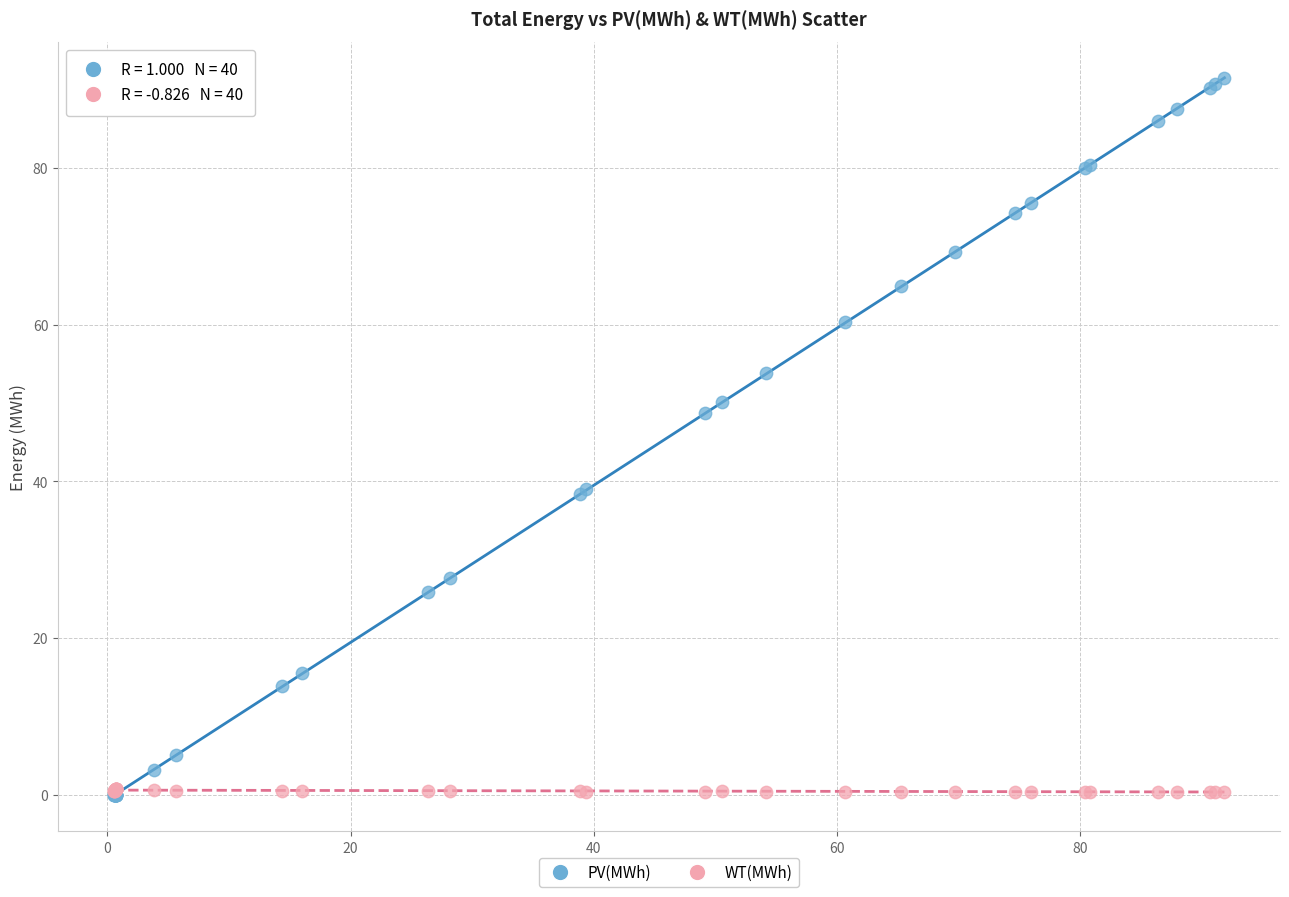

Which series reaches the maximum Y coordinate?

PV(MWh)